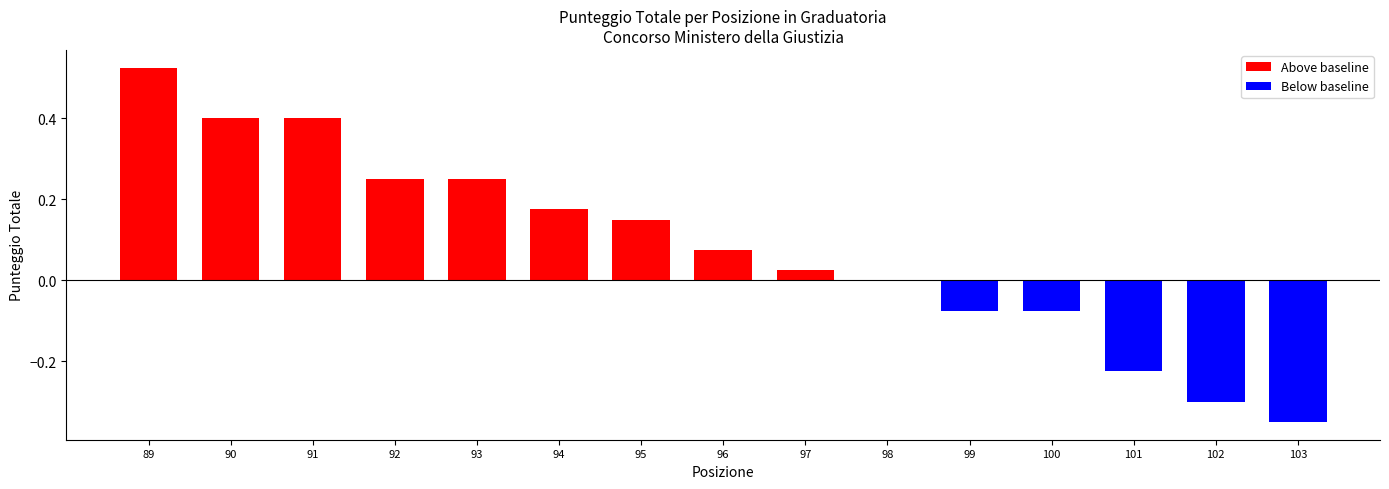

The value at GUIDA is 8.4. True or false?

False